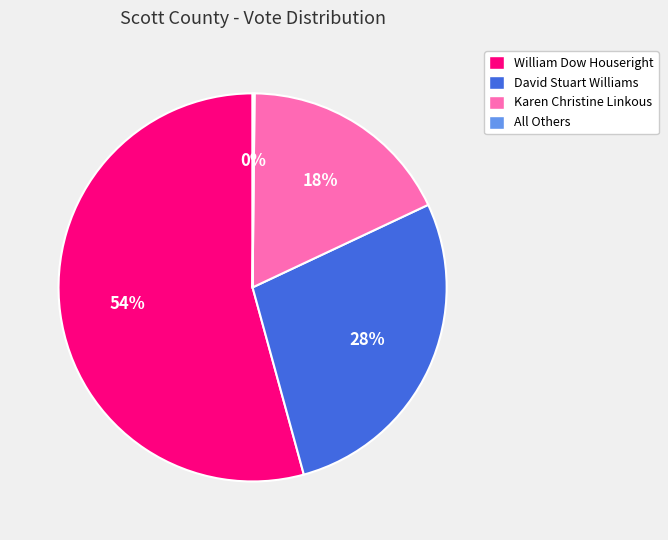

Approximately how many times larger is the value at Karen Christine Linkous compared to William Dow Houseright?

0.3